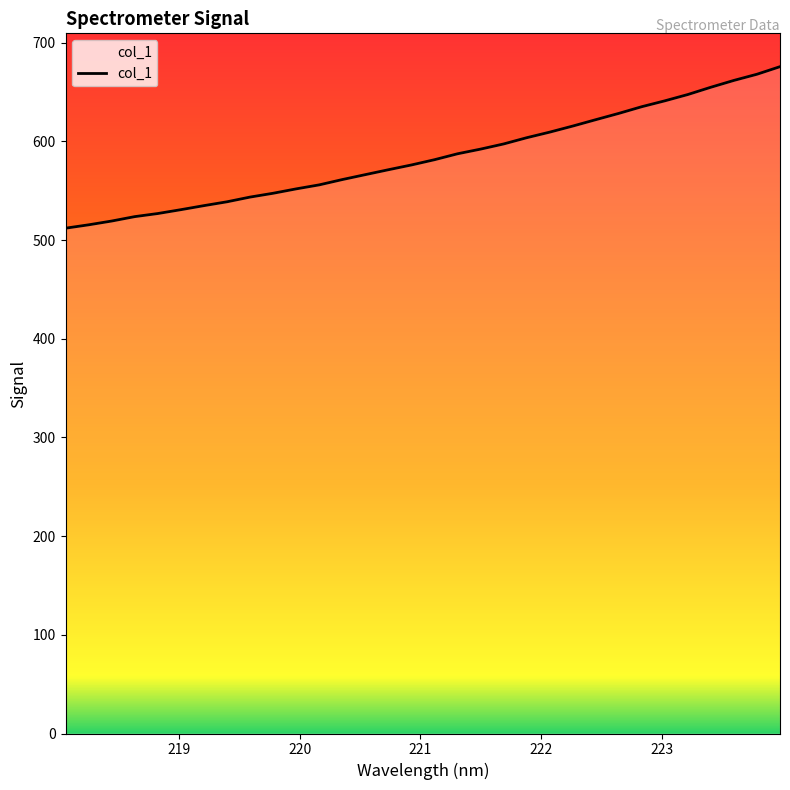

What is the maximum value shown in the chart?

675.6